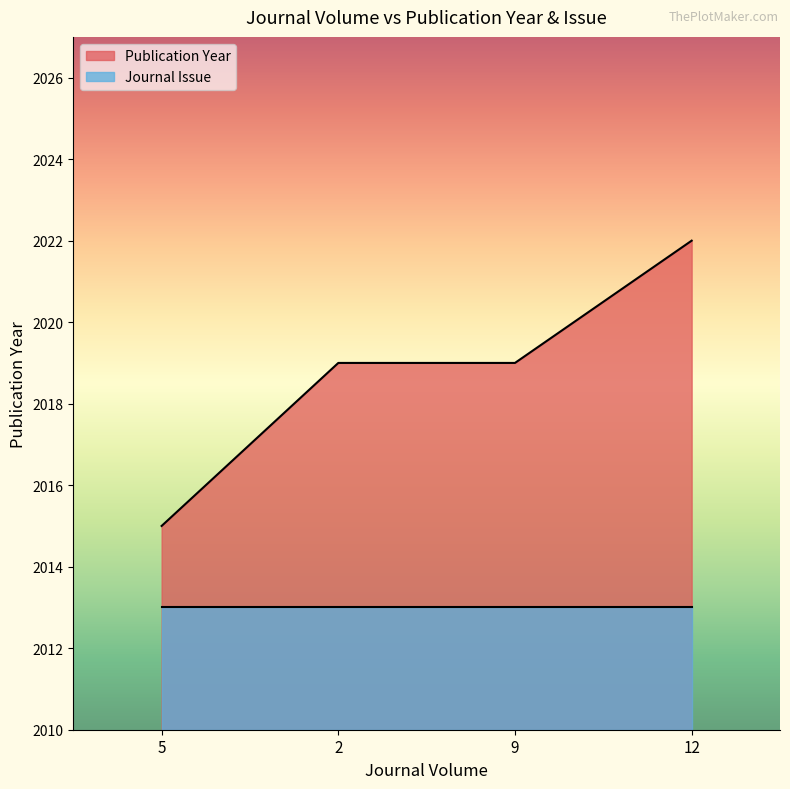

What is the average value?

2019